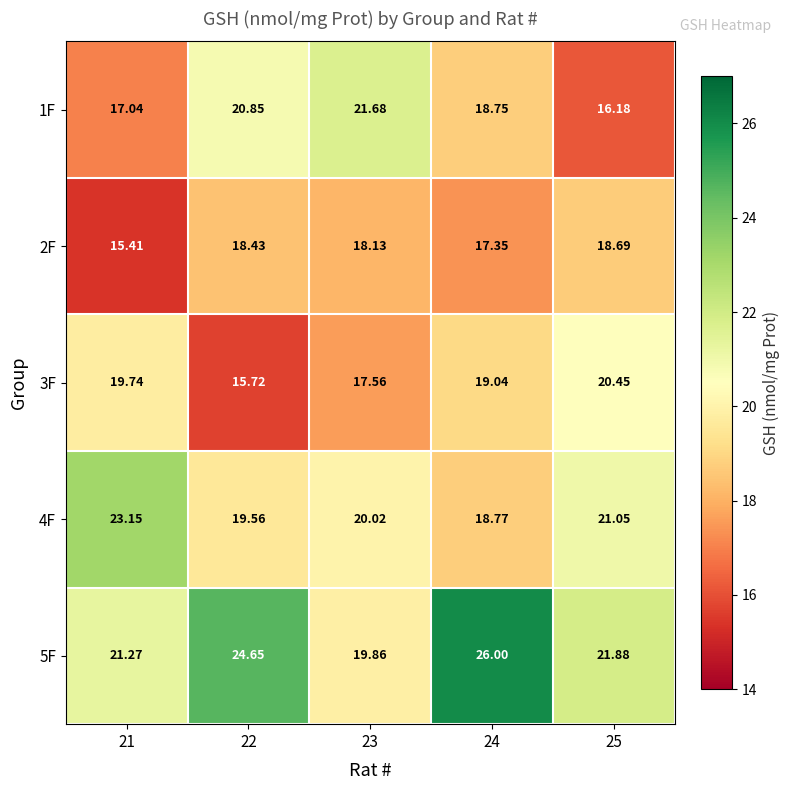

Which series has the widest spread of values?

5F